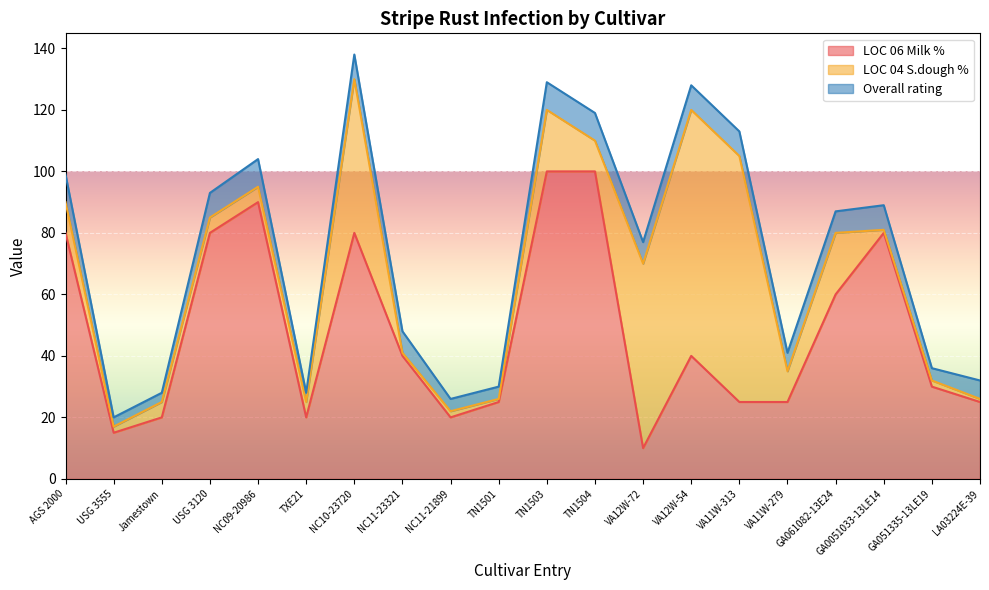

At GA0051033-13LE14, list the series in order from smallest to largest.

LOC 04 S.dough %, Overall rating, LOC 06 Milk %